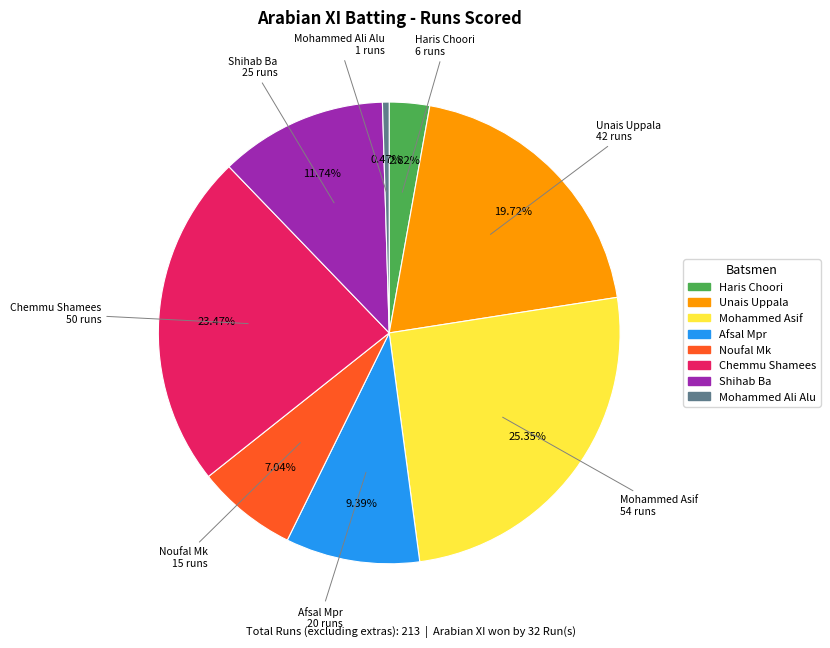

Is there any slice that represents more than half of the pie?

No